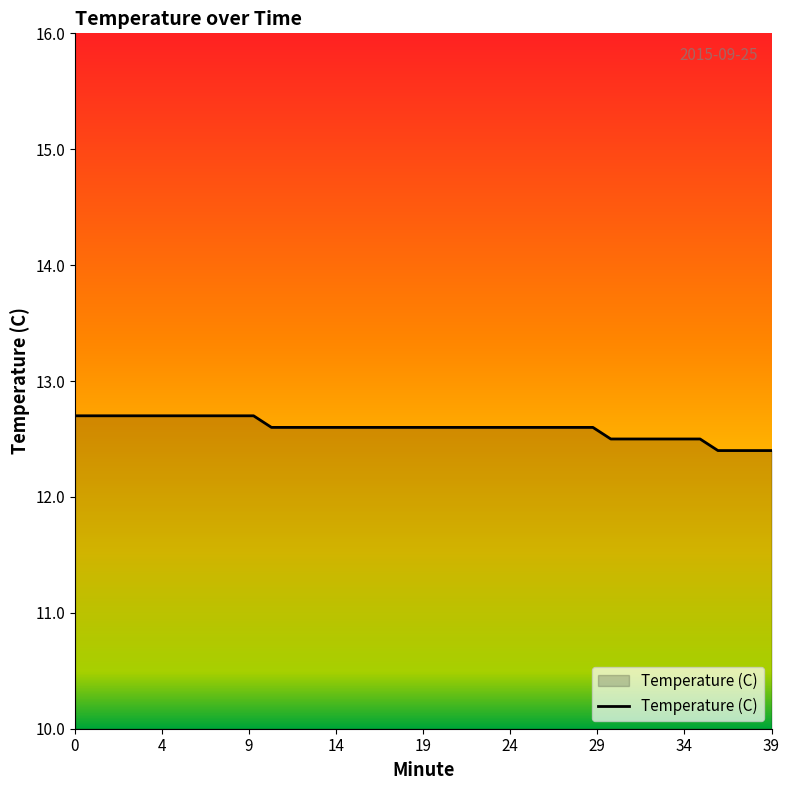

What is the maximum value shown in the chart?

12.7